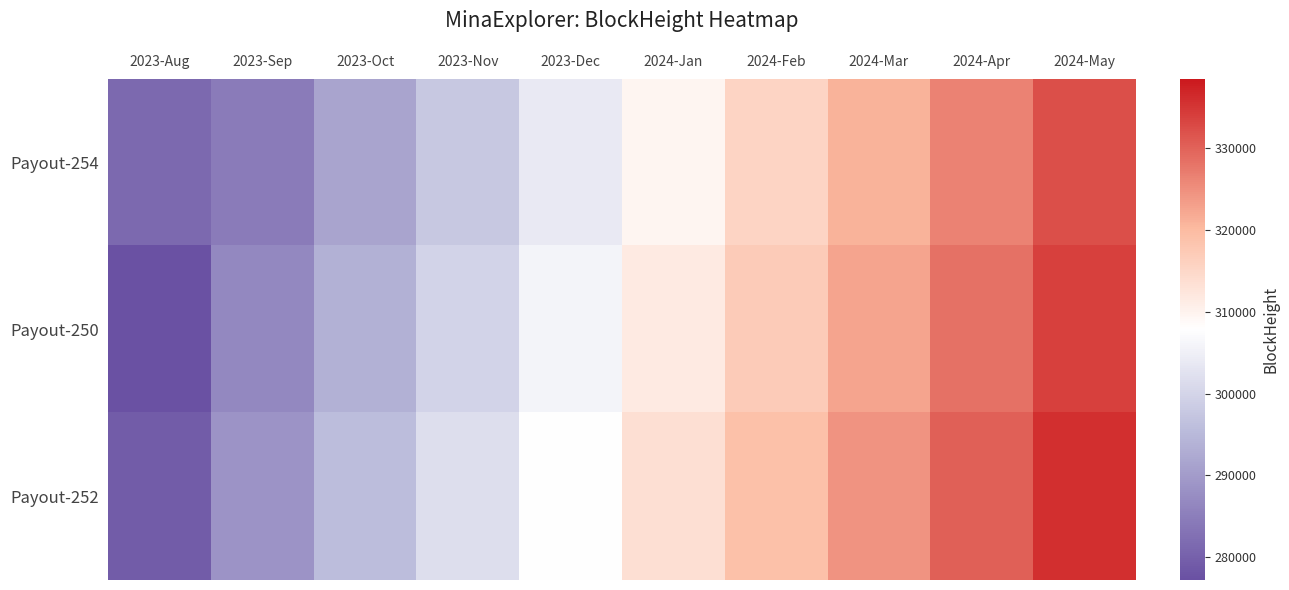

Rank the series by their maximum value, from lowest to highest.

Payout-254, Payout-250, Payout-252